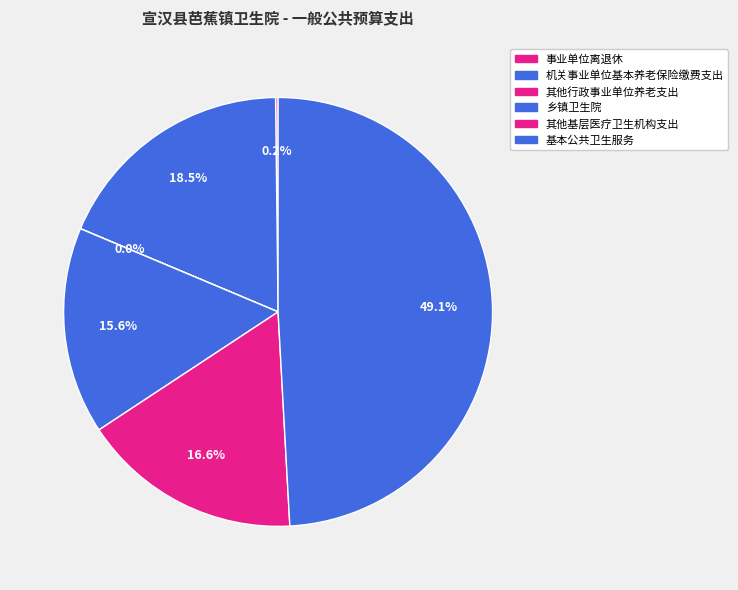

How much of the chart is everything except 其他基层医疗卫生机构支出?

83.4%